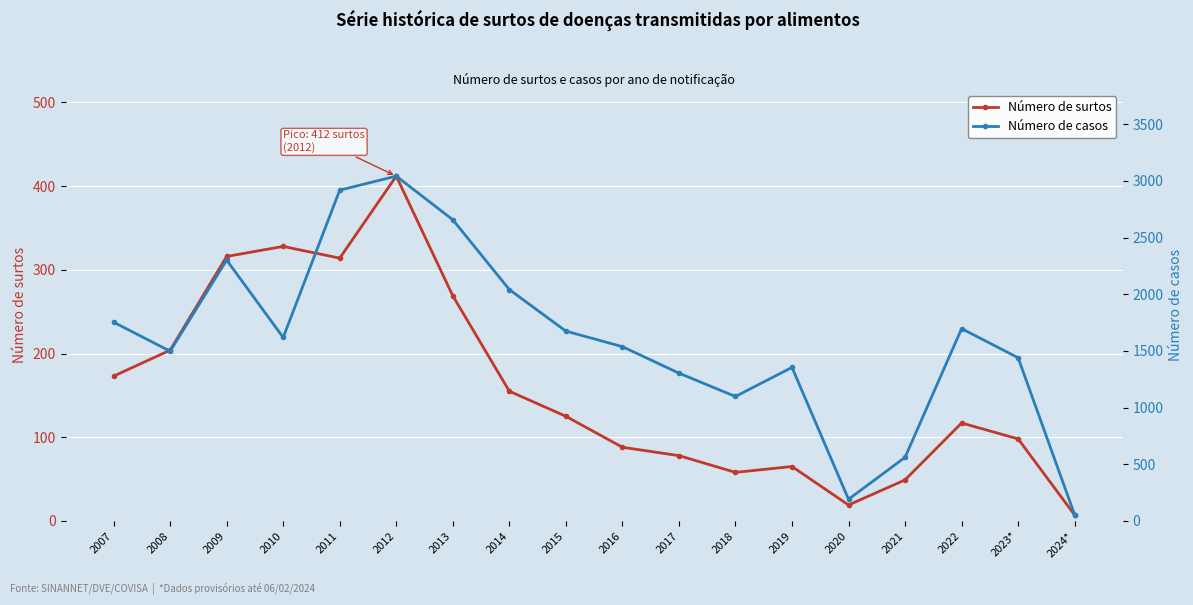

List the series in order of their peak value, lowest first.

Número de surtos, Número de casos